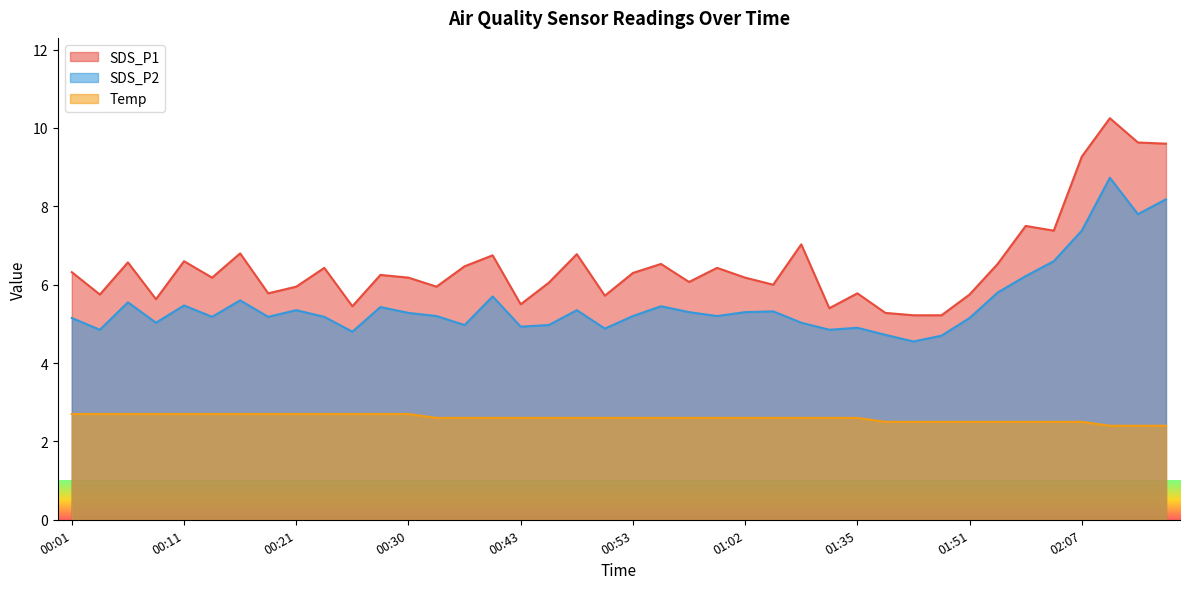

Which series changed the most between 00:11 and 00:48?

SDS_P1